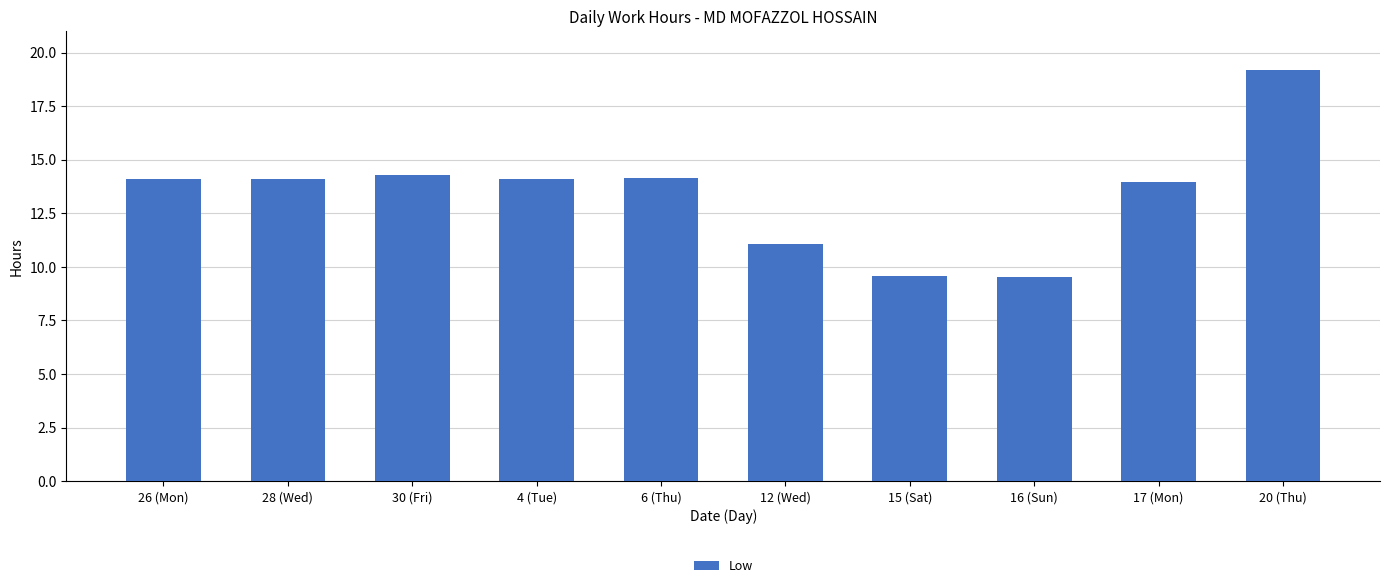

What is the label of the 1st bar from the left?

26 (Mon)